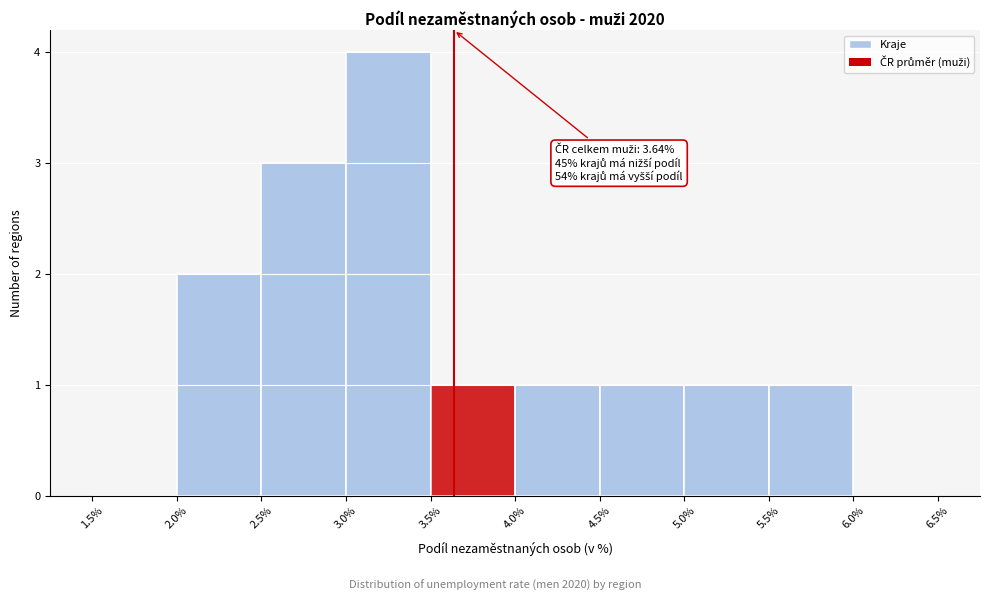

Over which range of the x-axis is the bar tallest?

3.0% to 3.5%